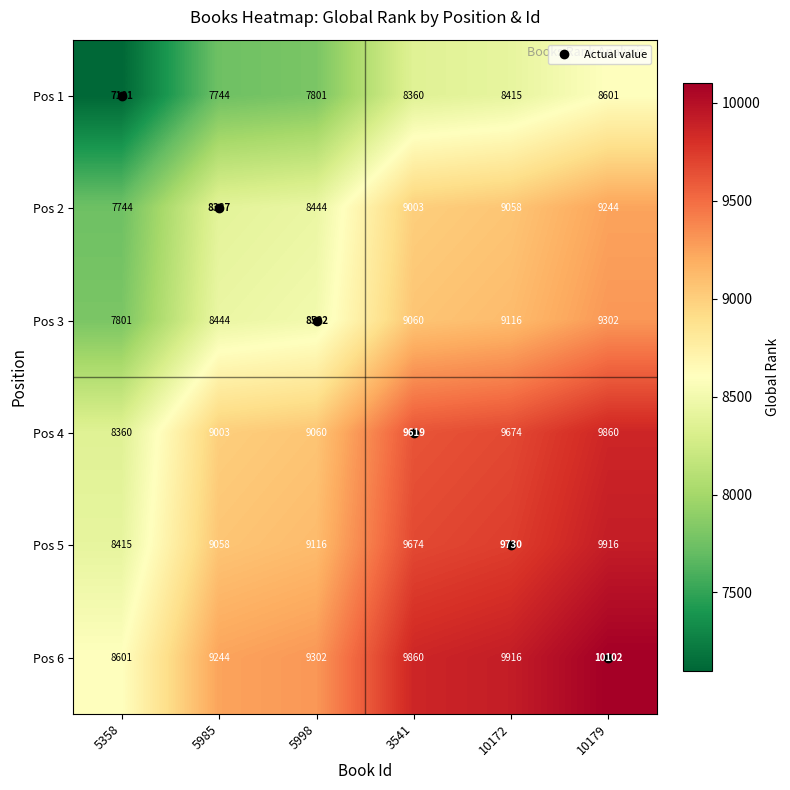

At how many categories does at least one series exceed 9709?

3